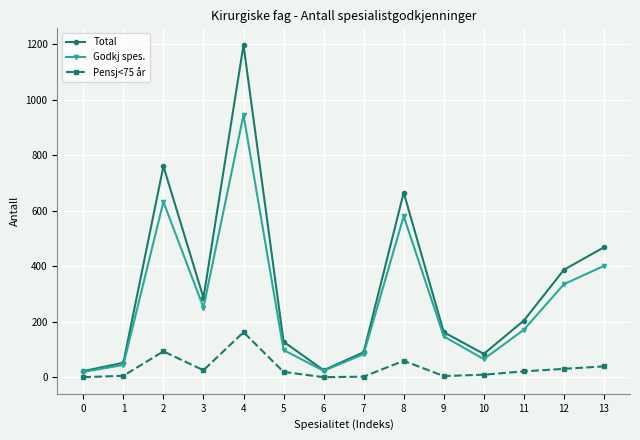

Which series has the widest spread of values?

Total